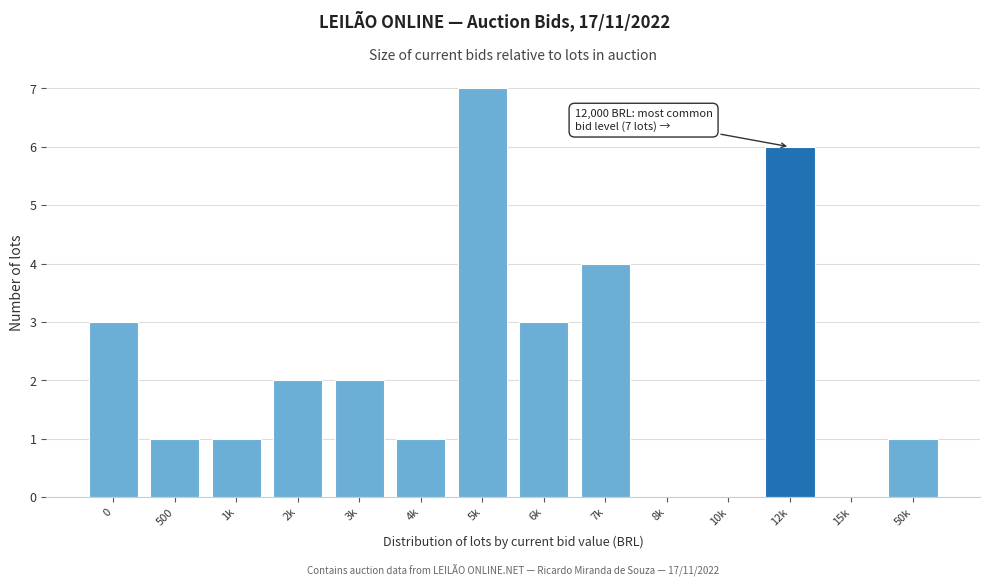

Reading left to right, extract all data points from this chart.

0=3	500=1	1k=1	2k=2	3k=2	4k=1	5k=7	6k=3	7k=4	8k=0	10k=0	12k=6	15k=0	50k=1